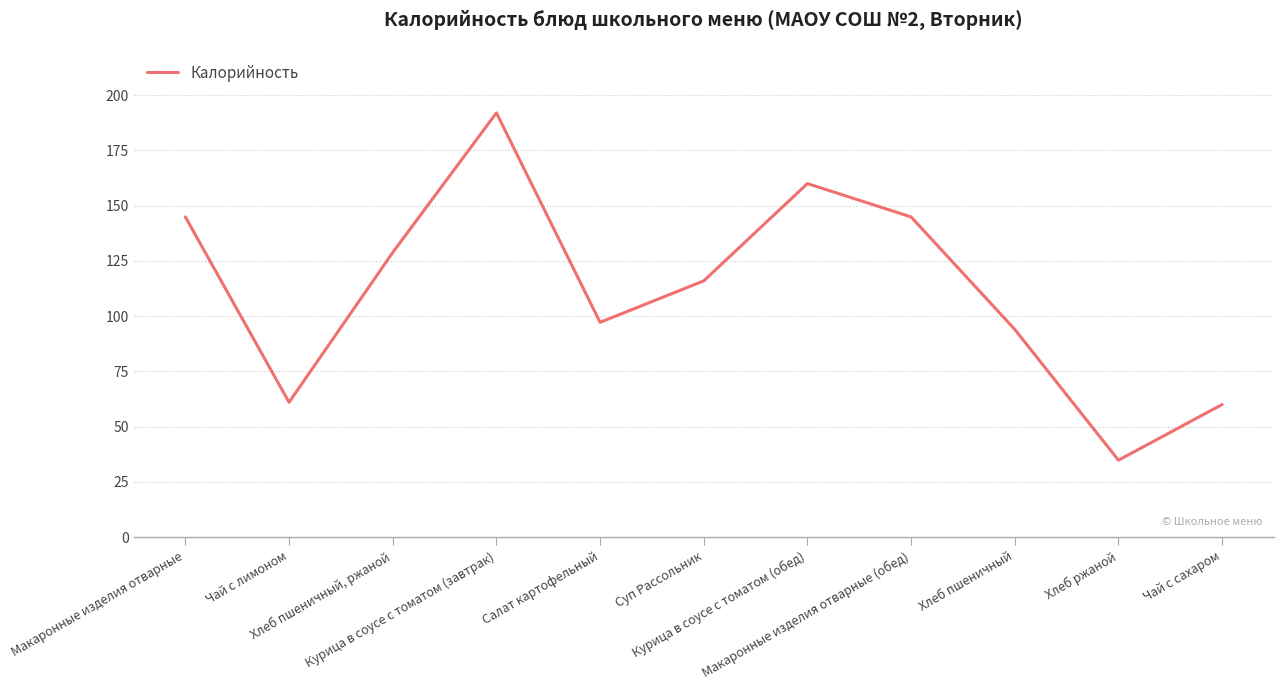

Where is the first local minimum?

Чай с лимоном